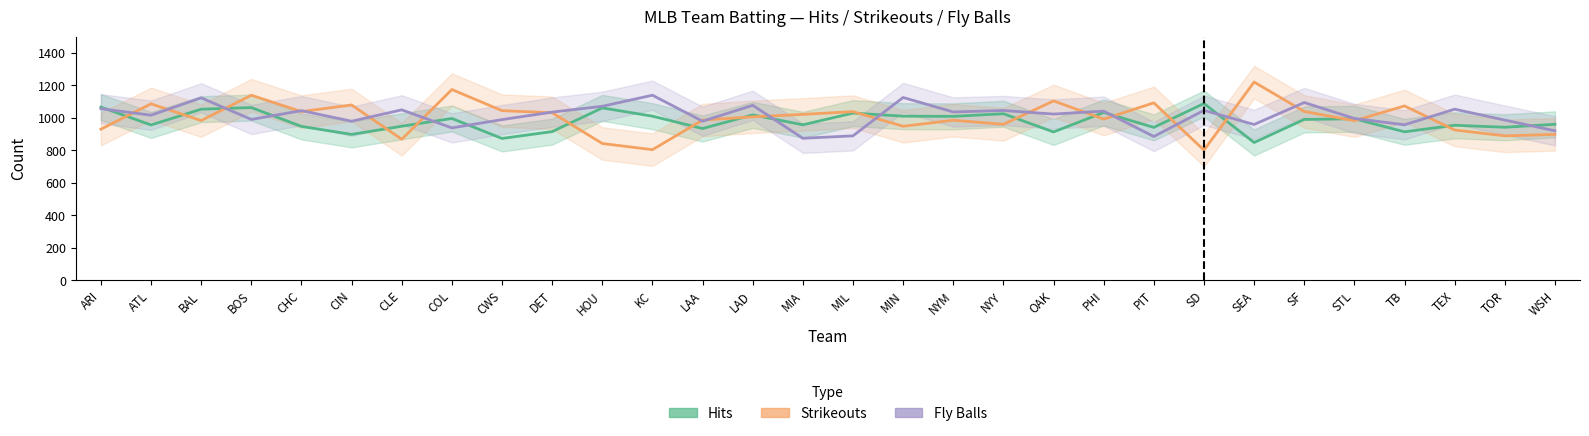

At which category is the sum across all series the highest?

BOS